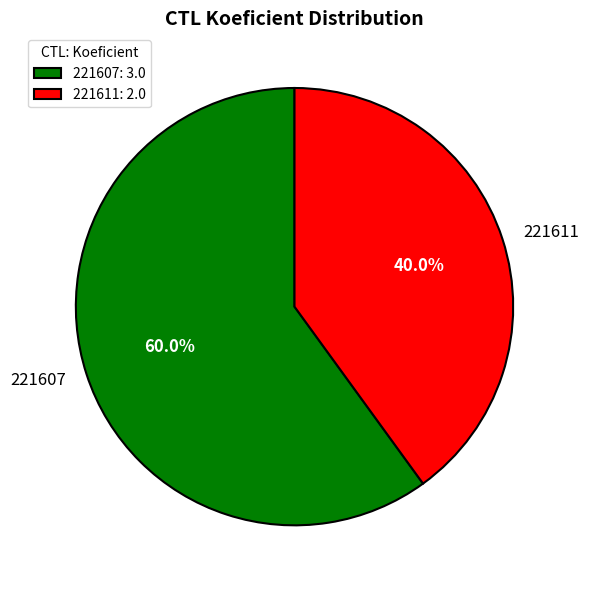

What is the ratio of the value at 221607 to the value at 221611?

1.5